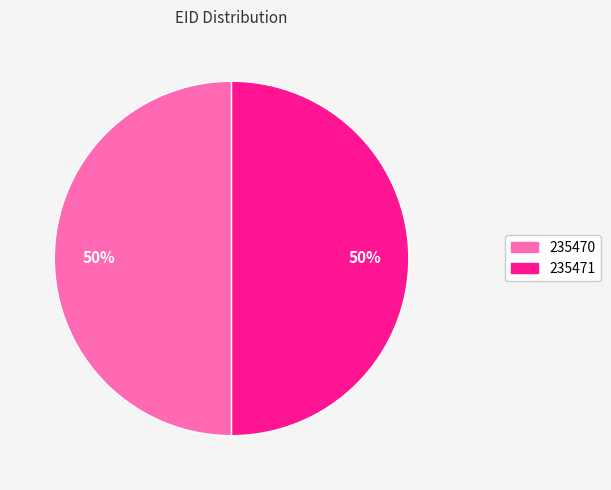

How many slices are in this pie chart?

2